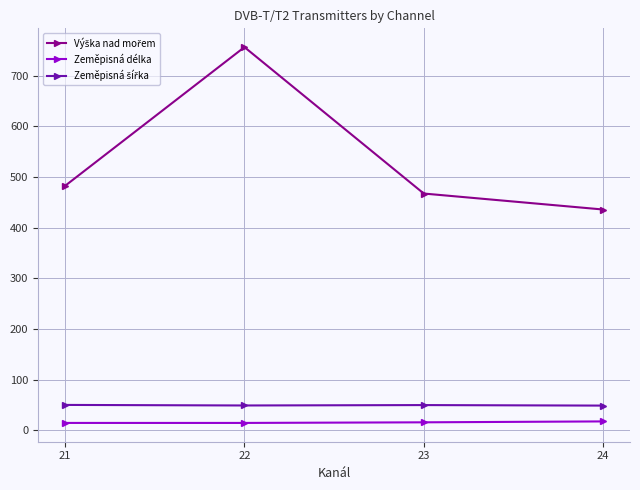

At how many categories does at least one series exceed 28?

4